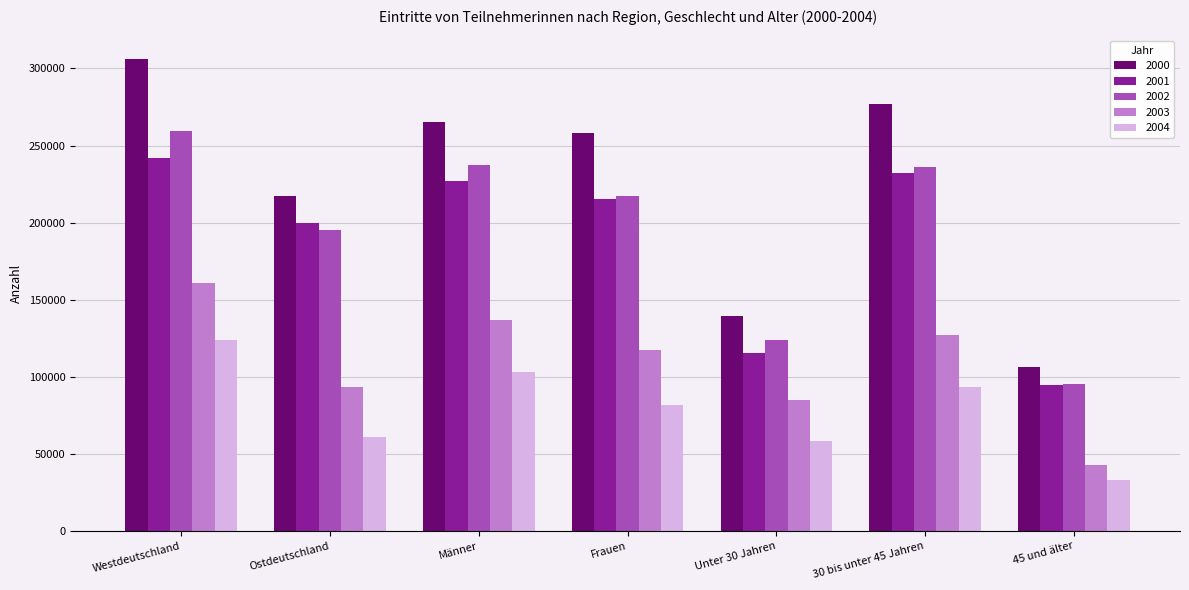

Reading left to right, transcribe all the data shown in this chart.

2000: Westdeutschland=305948	Ostdeutschland=216991	Männer=265057	Frauen=257882	Unter 30 Jahren=139514	30 bis unter 45 Jahren=276870	45 und älter=106555
2001: Westdeutschland=242012	Ostdeutschland=199895	Männer=226872	Frauen=215035	Unter 30 Jahren=115258	30 bis unter 45 Jahren=232162	45 und älter=94487
2002: Westdeutschland=259166	Ostdeutschland=195533	Männer=237149	Frauen=217550	Unter 30 Jahren=123670	30 bis unter 45 Jahren=235844	45 und älter=95185
2003: Westdeutschland=161042	Ostdeutschland=93676	Männer=137128	Frauen=117590	Unter 30 Jahren=84714	30 bis unter 45 Jahren=126888	45 und älter=43116
2004: Westdeutschland=123952	Ostdeutschland=61089	Männer=103266	Frauen=81775	Unter 30 Jahren=58567	30 bis unter 45 Jahren=93414	45 und älter=33060